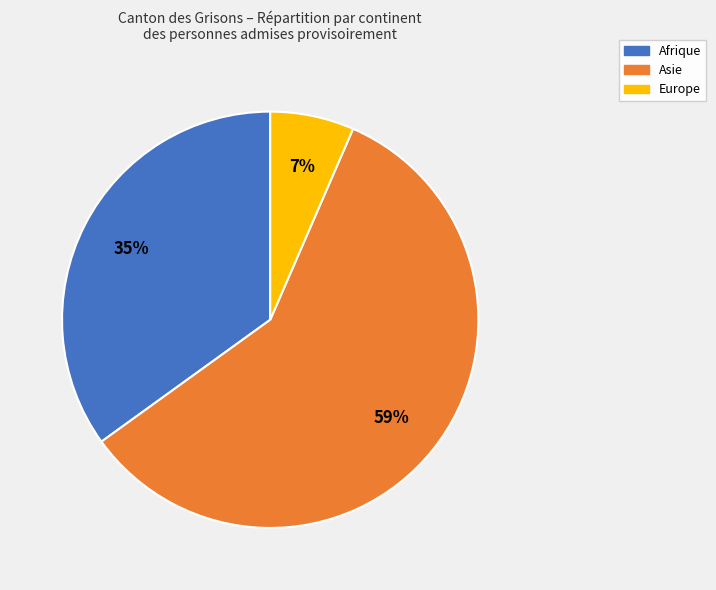

To the nearest percent, what is the average slice percentage?

33%